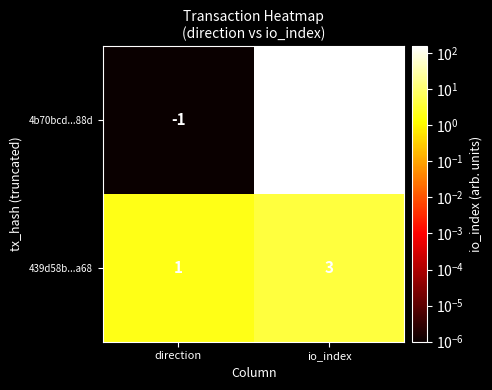

Which category has the lowest value across all series?

direction